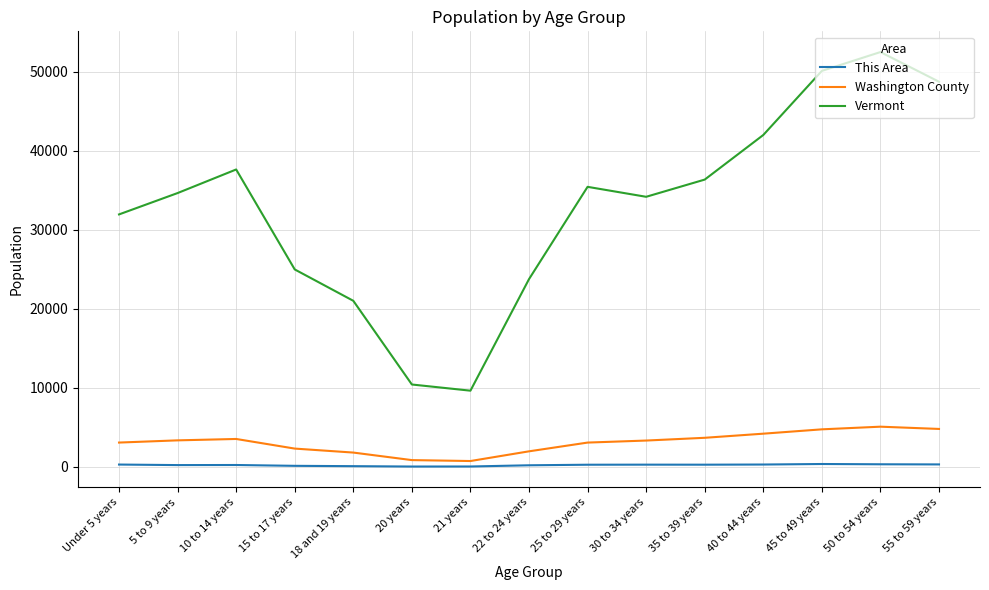

Which category has the highest value across all series?

50 to 54 years